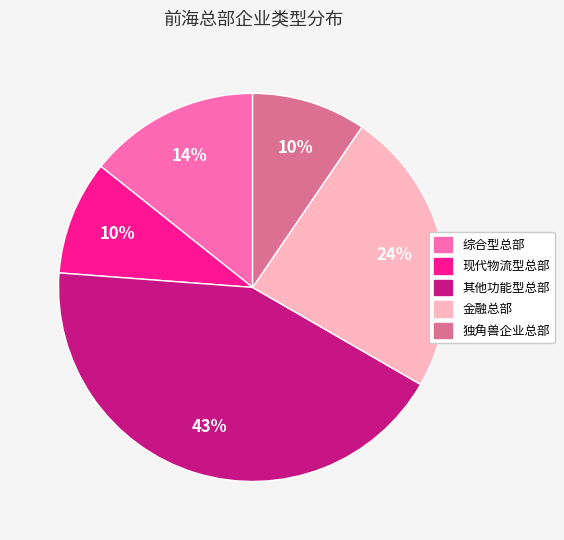

Which category has the biggest portion of the pie?

其他功能型总部